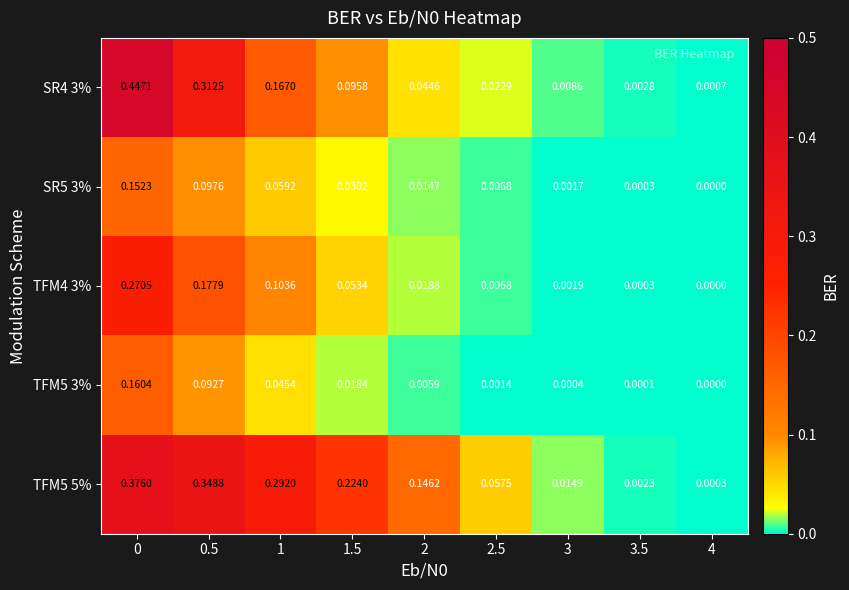

Is the value of TFM5 3% at 2.5 greater than the value of SR4 3% at 1?

No